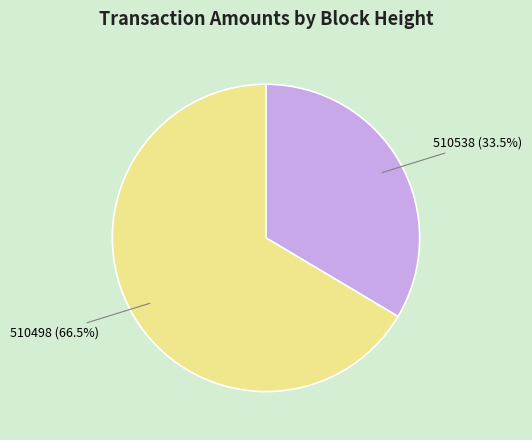

Which category has the smallest portion of the pie?

510538